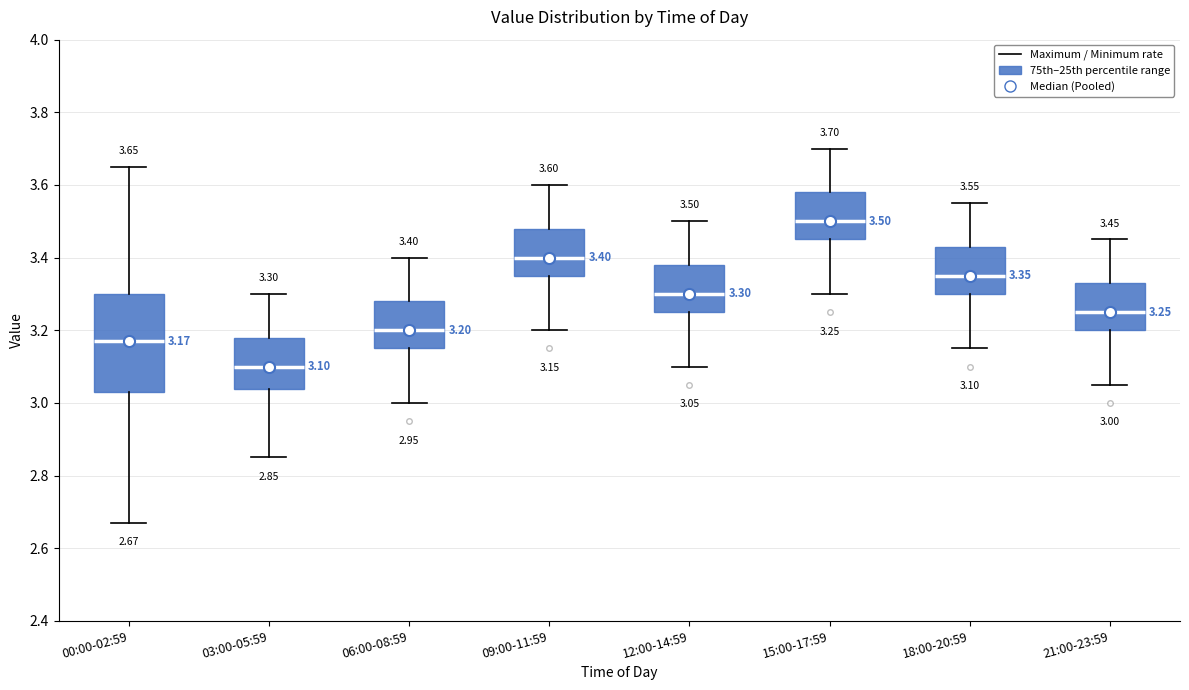

Which box's median line is the highest?

15:00-17:59